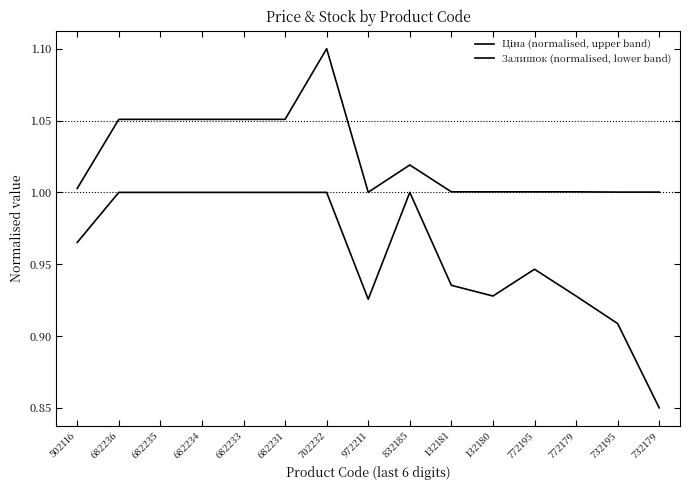

What value does the Залишок (normalised, lower band) series have at 682235?

1.0